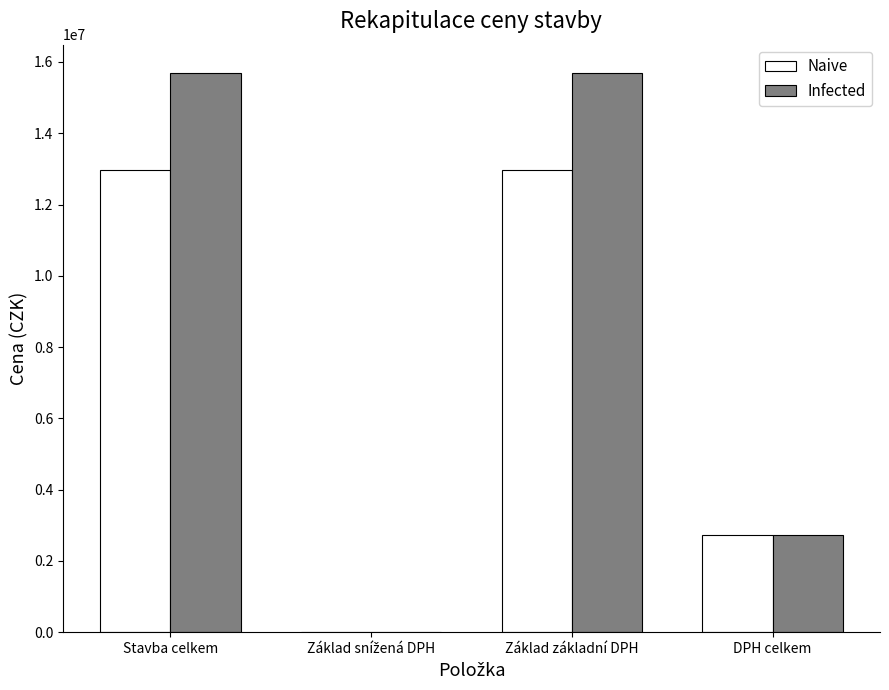

What is the sum of the Infected values at Základ základní DPH and Stavba celkem?

31400488.1